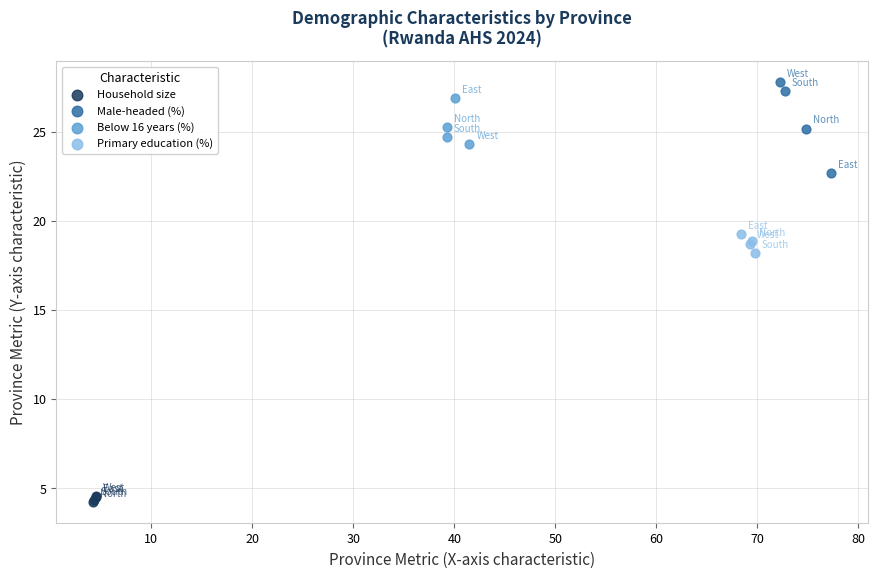

Which series has the largest Y range (max minus min)?

Male-headed (%)